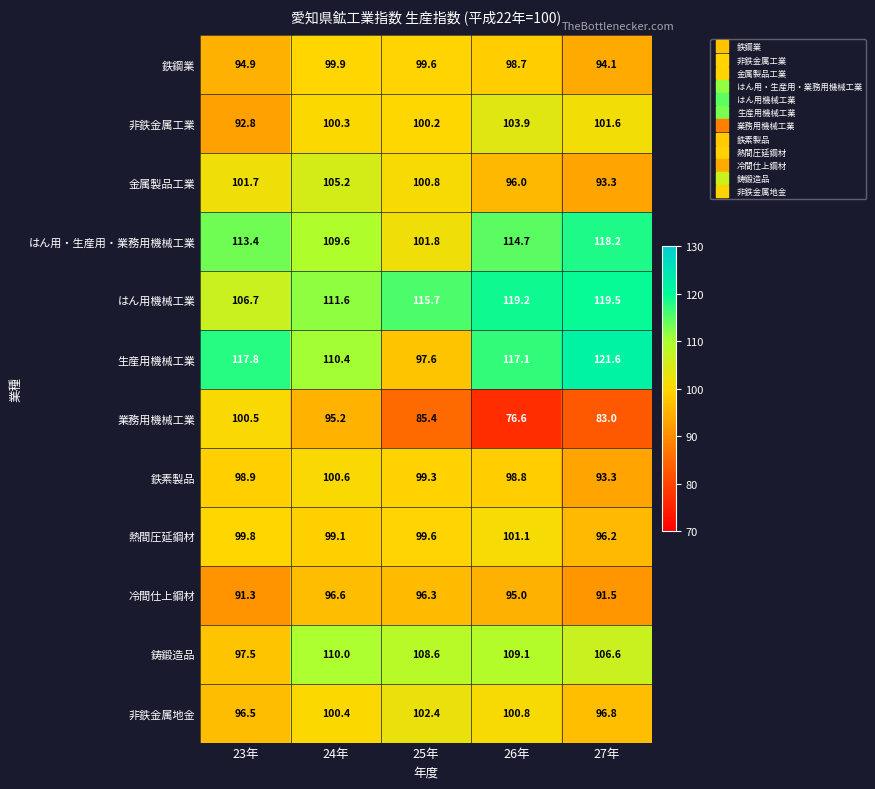

List the labels in order of 鉄素製品 value, smallest first.

27年, 26年, 23年, 25年, 24年